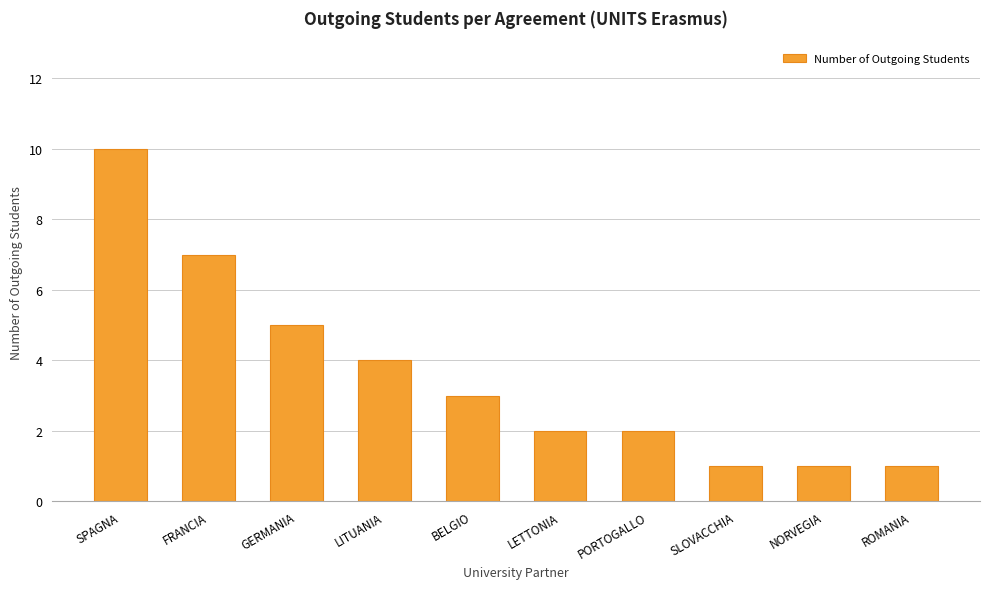

What is the value of the 3rd bar from the left?

5